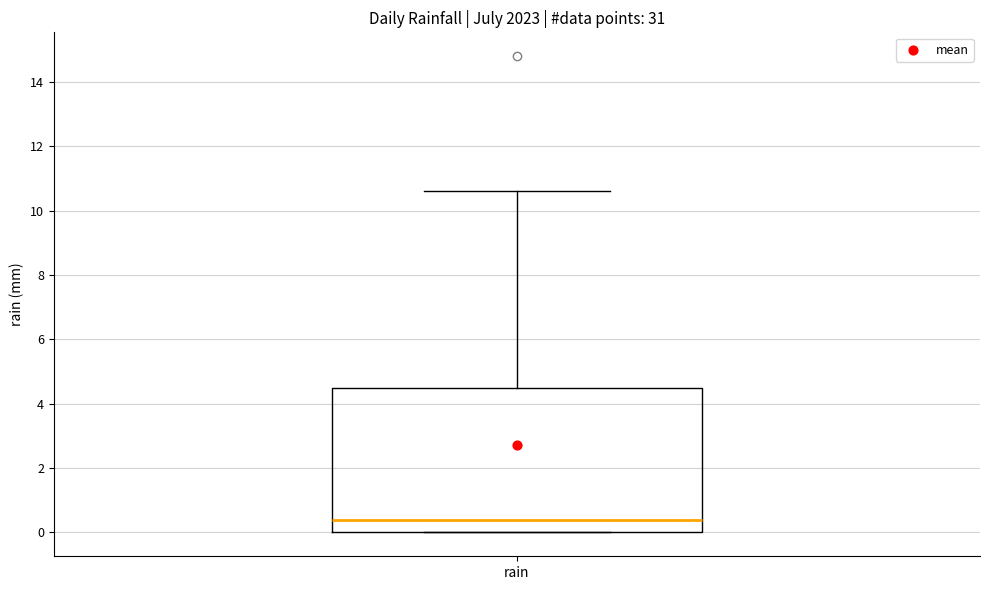

Where is the upper edge of the box for rain on the y-axis? The values are not printed on the chart, so give them approximately, as read against the axis.

4.6